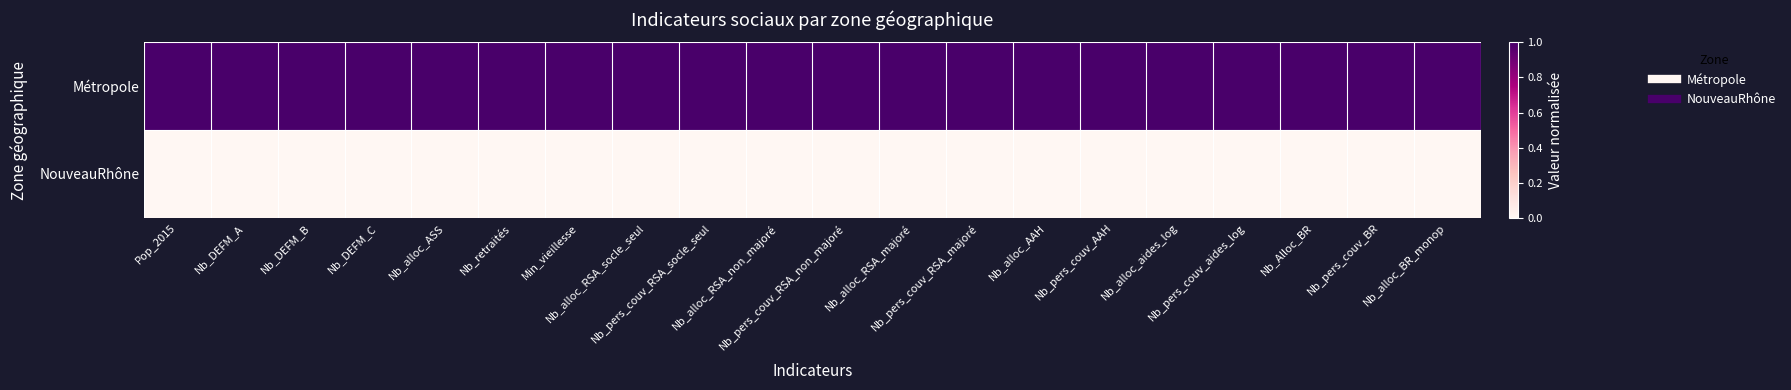

Which category has the lowest value across all series?

Pop_2015